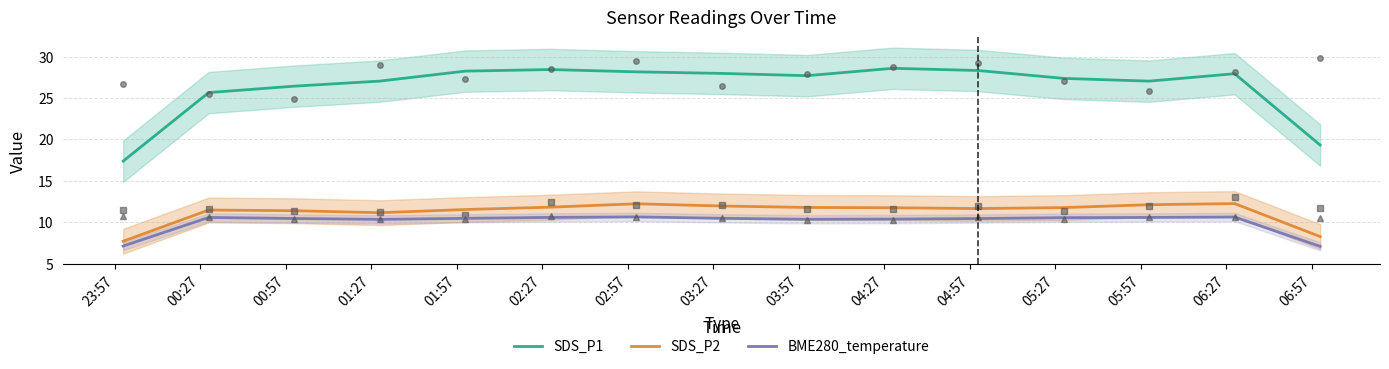

What is the lowest value of the SDS_P1 series?

17.4